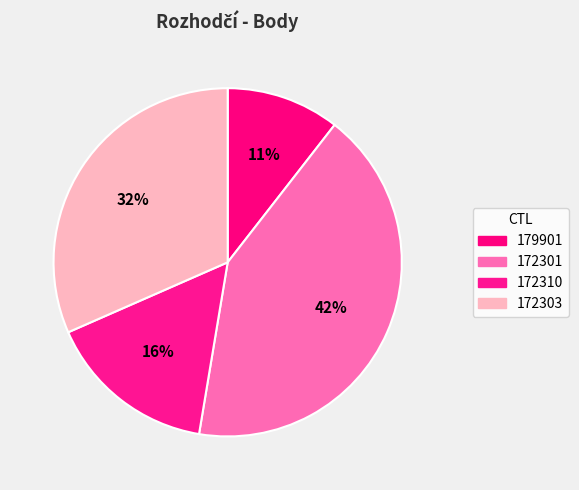

To the nearest percent, what is the average slice percentage?

25%